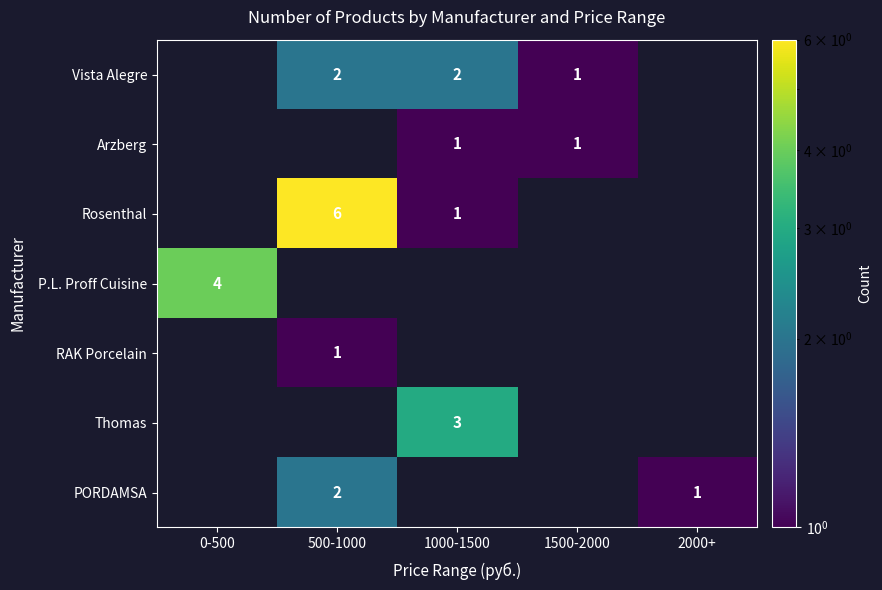

The value of Rosenthal at 500-1000 is 2. True or false?

False